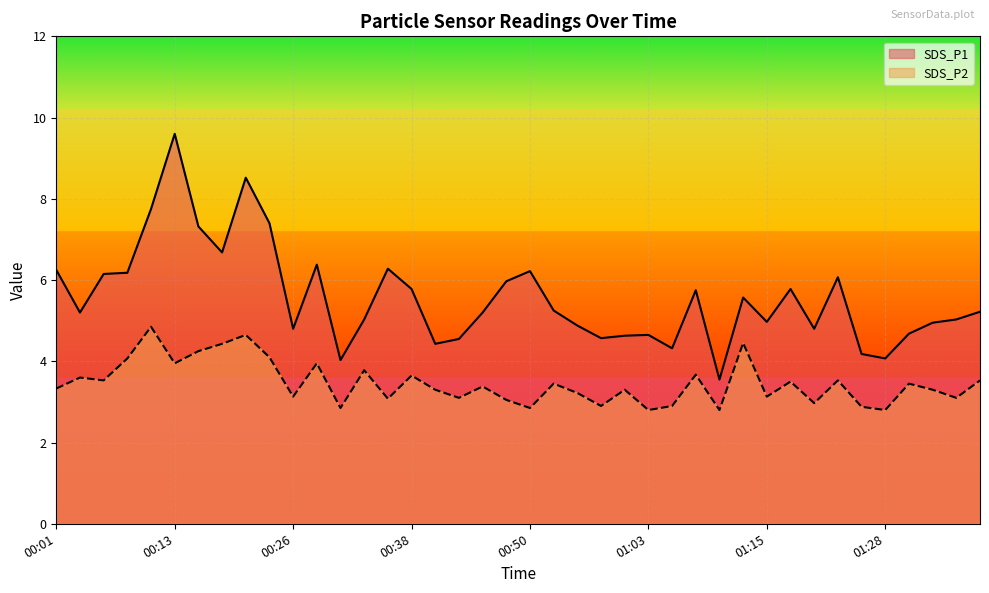

The SDS_P2 series shows 3.6 at 00:38. True or false?

True